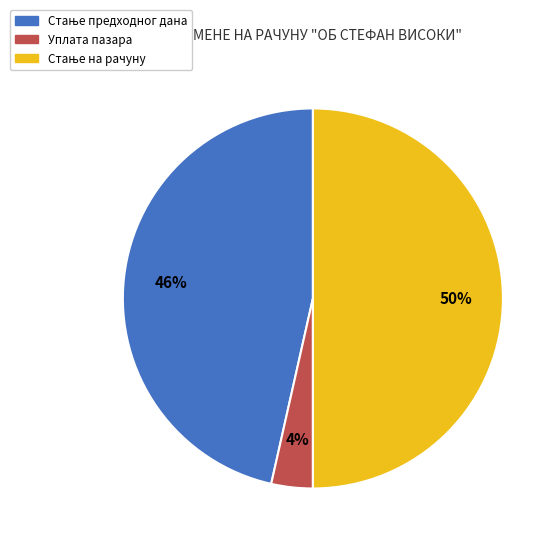

To the nearest percent, what is the average slice percentage?

33%